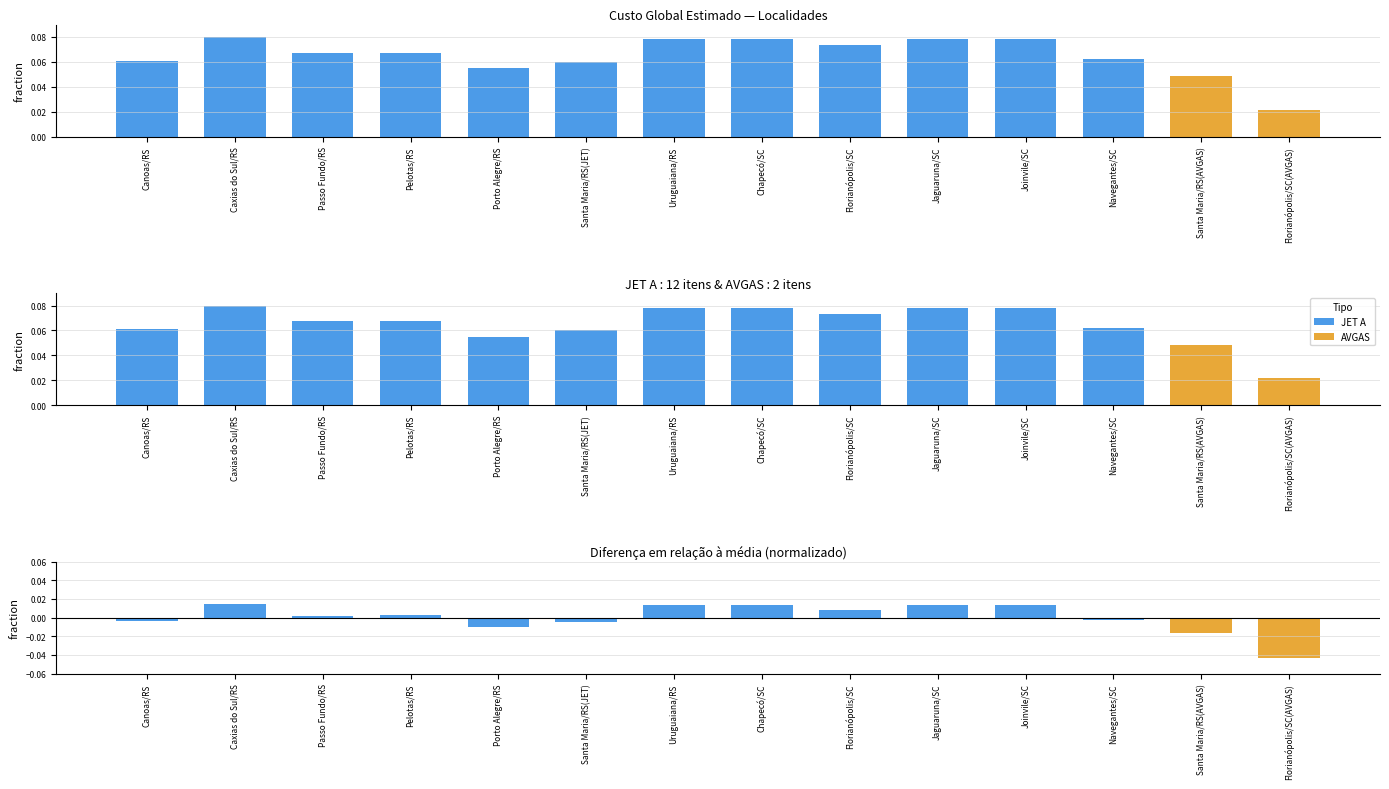

The chart shows a value of -0.0 at Canoas/RS. True or false?

True